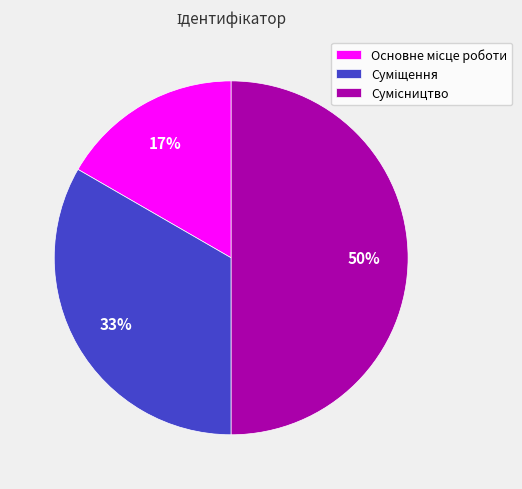

To the nearest percent, what is the average slice percentage?

33%